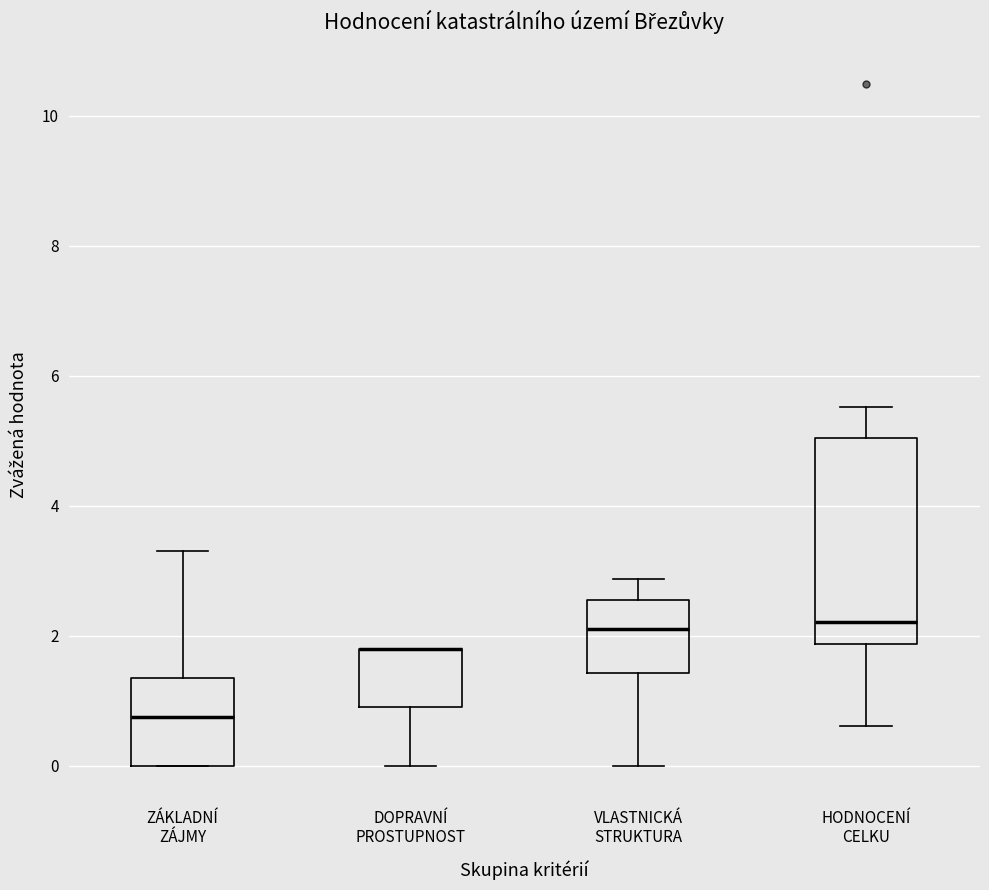

Where is the upper edge of the box for HODNOCENÍ CELKU on the y-axis? The values are not printed on the chart, so give them approximately, as read against the axis.

5.0